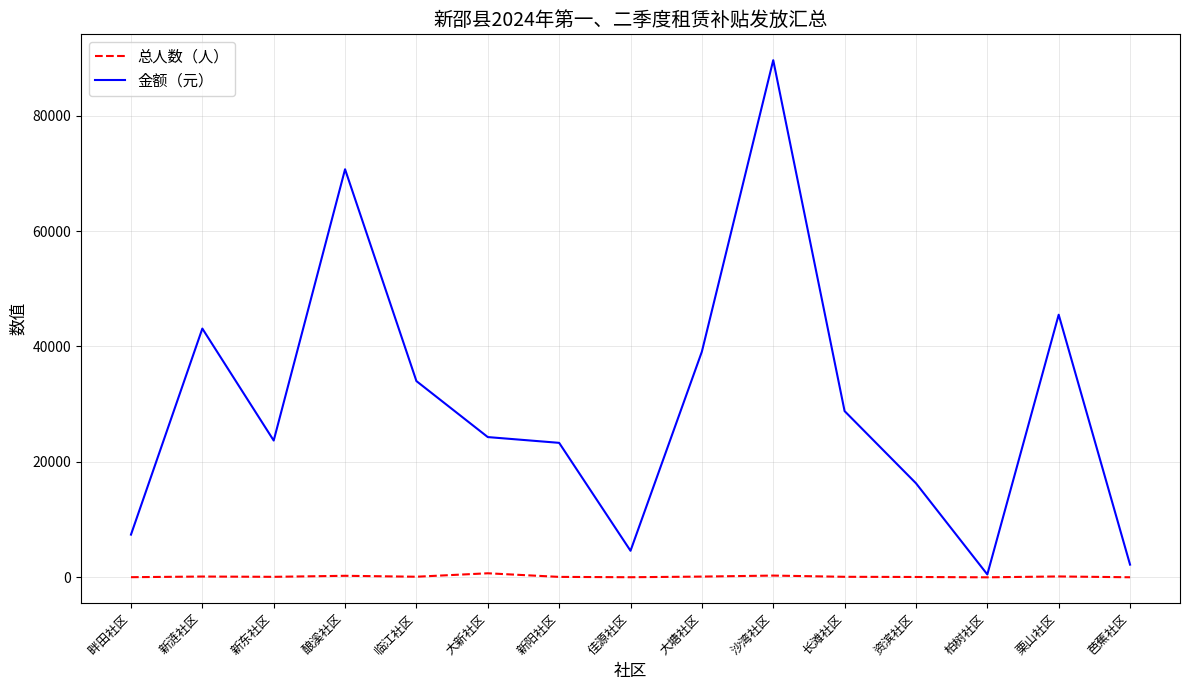

Is it true that 金额（元） equals 7400 at 畔田社区?

True